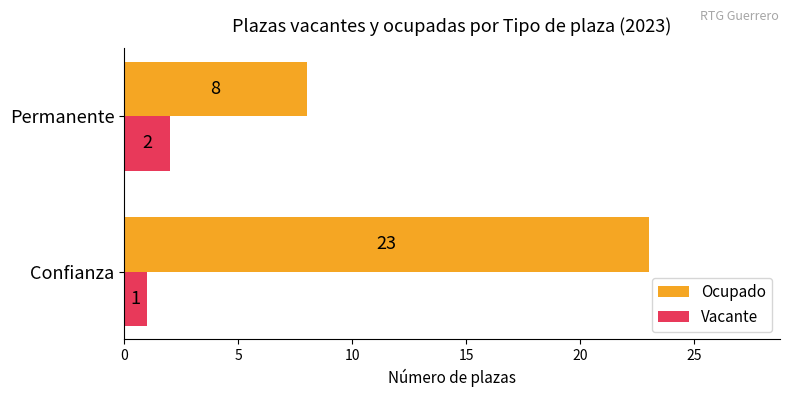

At how many categories does at least one series exceed 6?

2